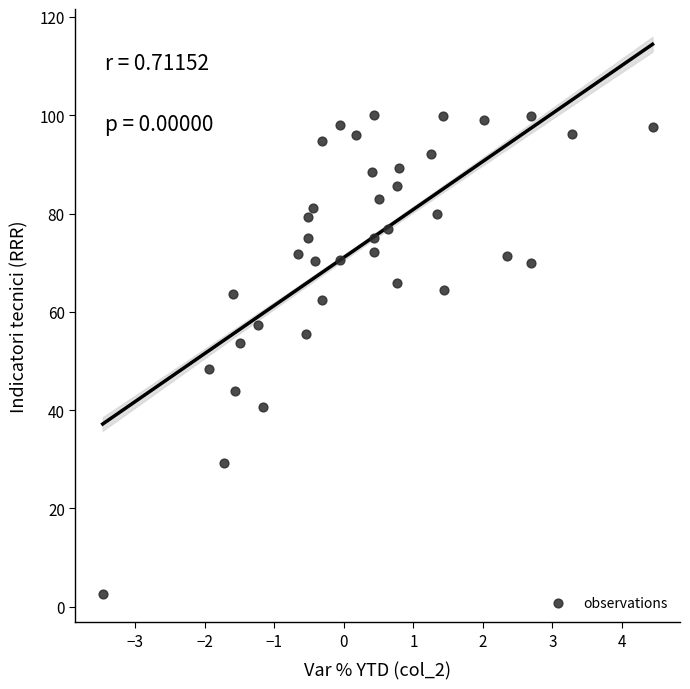

What is the range of X values (max minus min)?

7.9